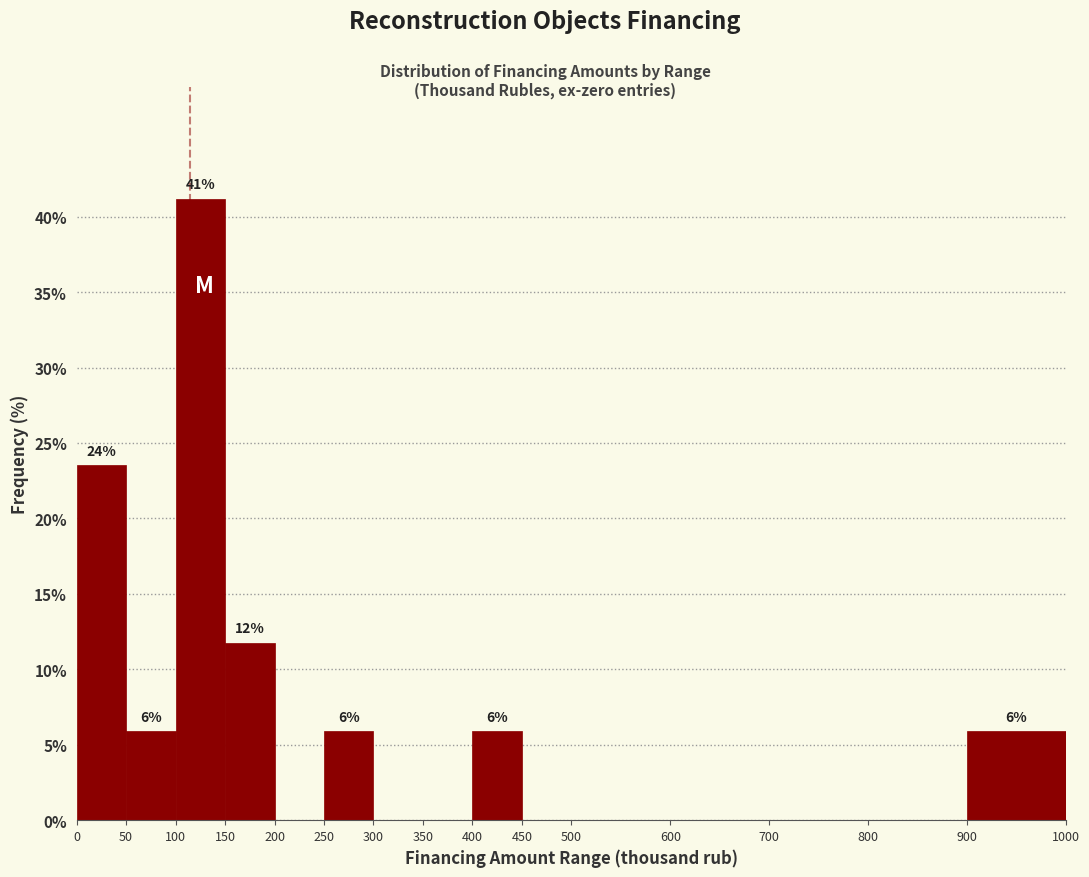

Which range on the x-axis has the tallest bar?

100 to 150